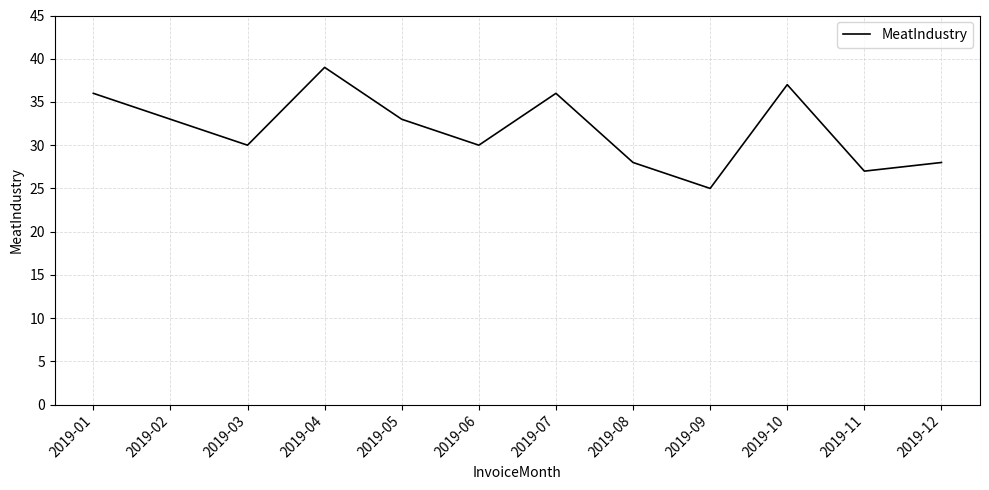

What is the difference between the maximum and minimum values?

14